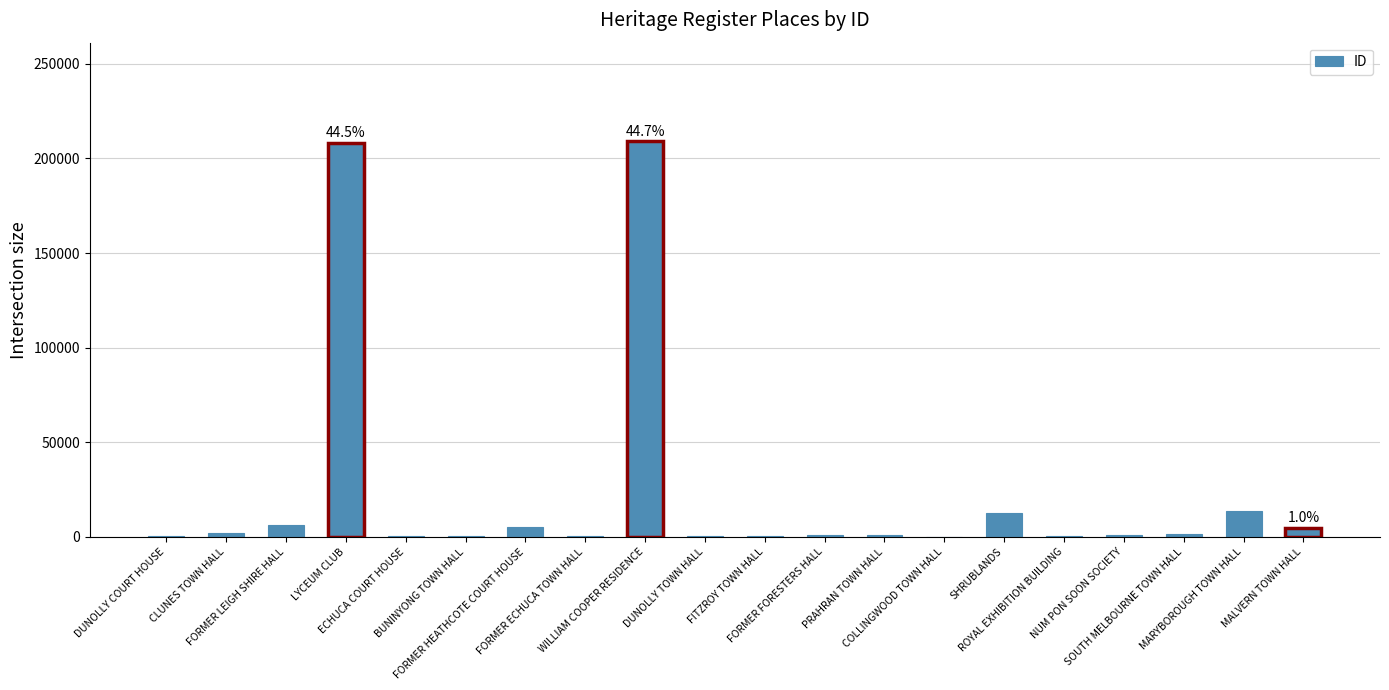

What is the greatest value displayed?

208949